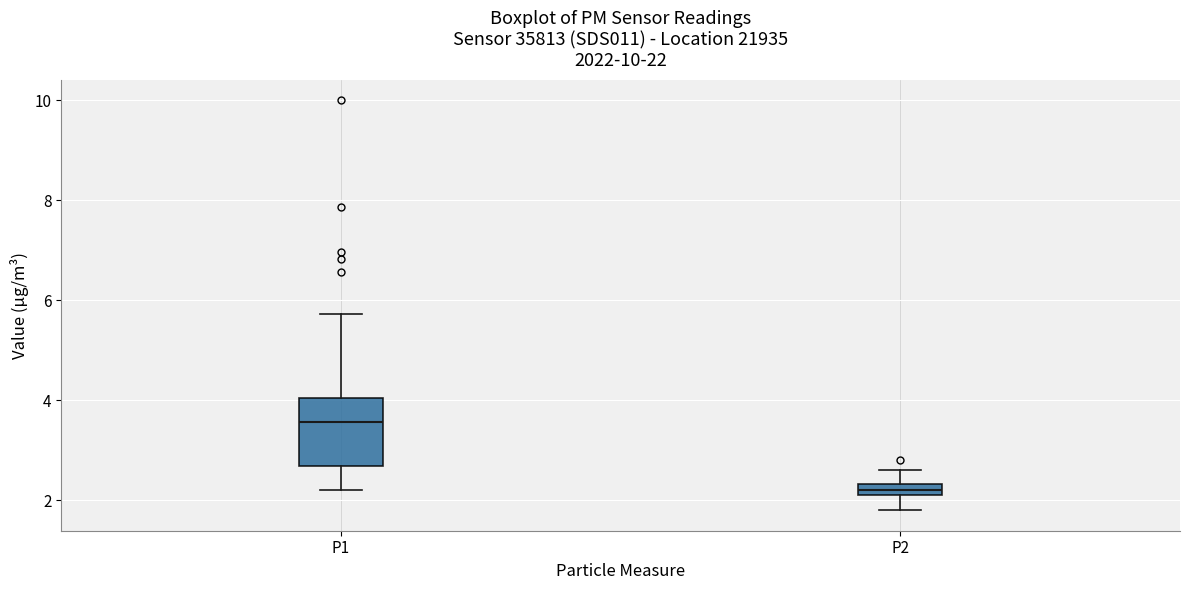

Which box's median line is the lowest?

P2